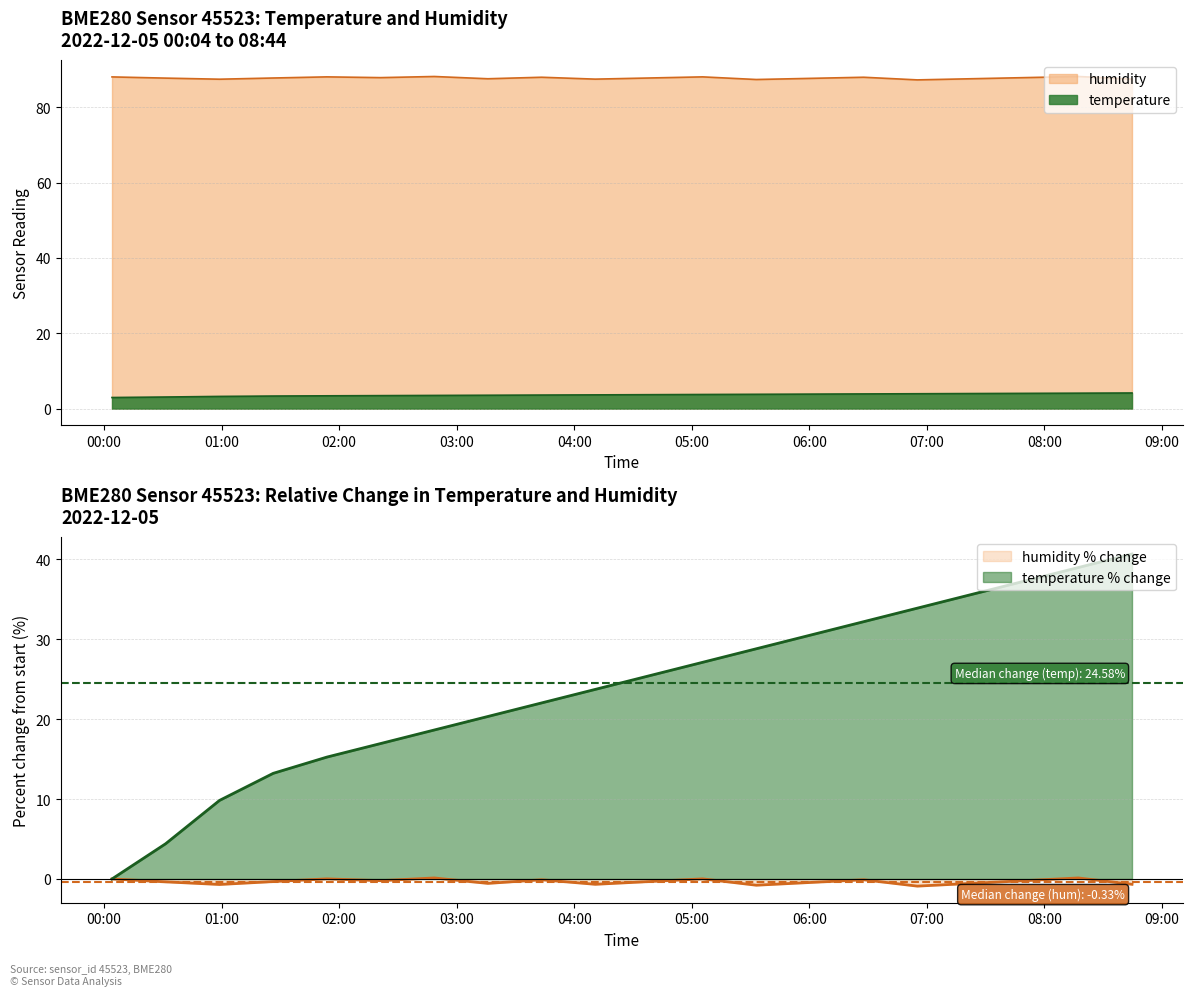

Rank the categories by humidity value from lowest to highest.

06:56, 05:34, 00:58, 04:11, 08:46, 03:16, 07:24, 06:01, 00:31, 01:26, 04:39, 02:21, 07:51, 03:44, 06:29, 00:04, 01:54, 05:06, 02:49, 08:19